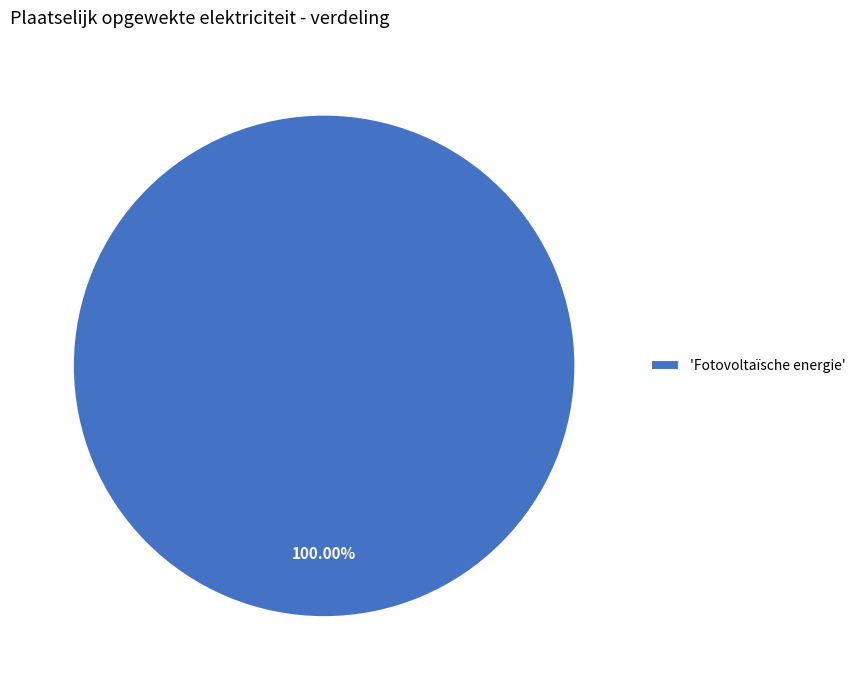

What is the majority slice?

'Fotovoltaïsche energie'